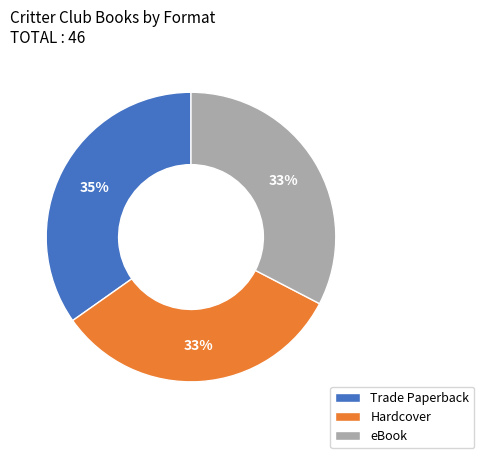

What percentage is the eBook slice, to the nearest percent?

33%